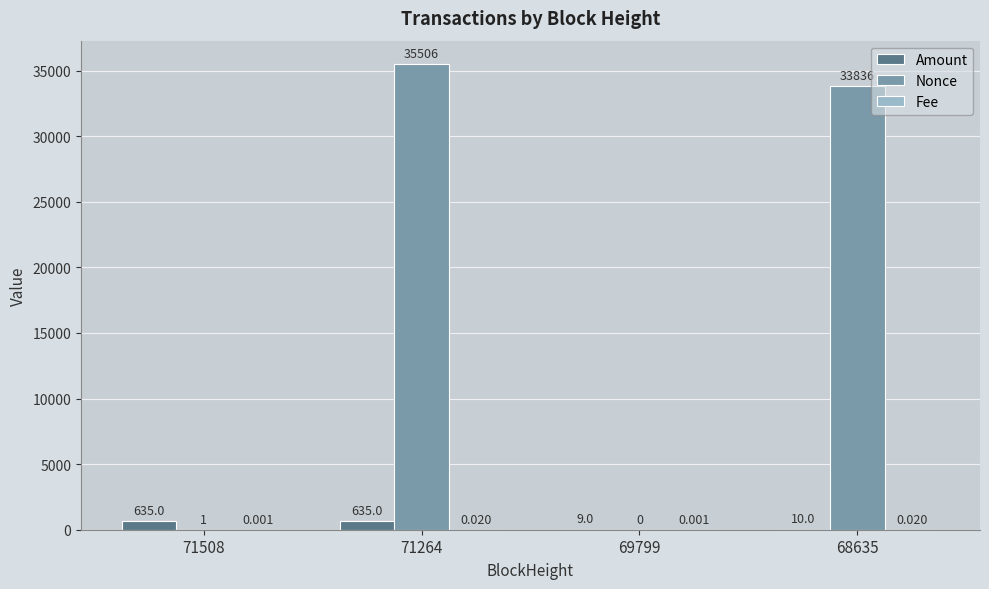

What is the average value of the Amount series?

322.2